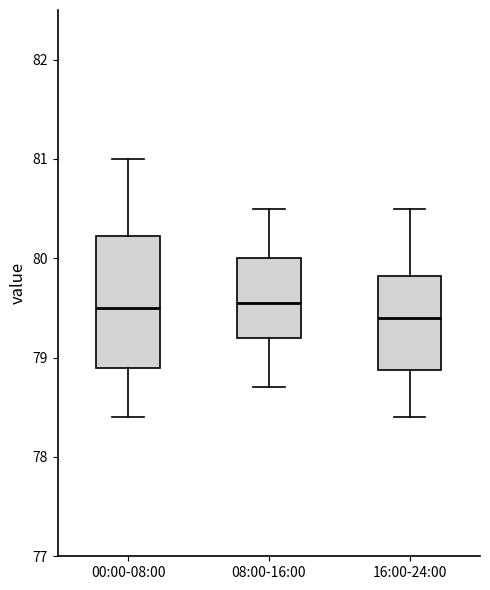

Comparing the boxes themselves (not the whiskers), which one is the tallest?

00:00-08:00